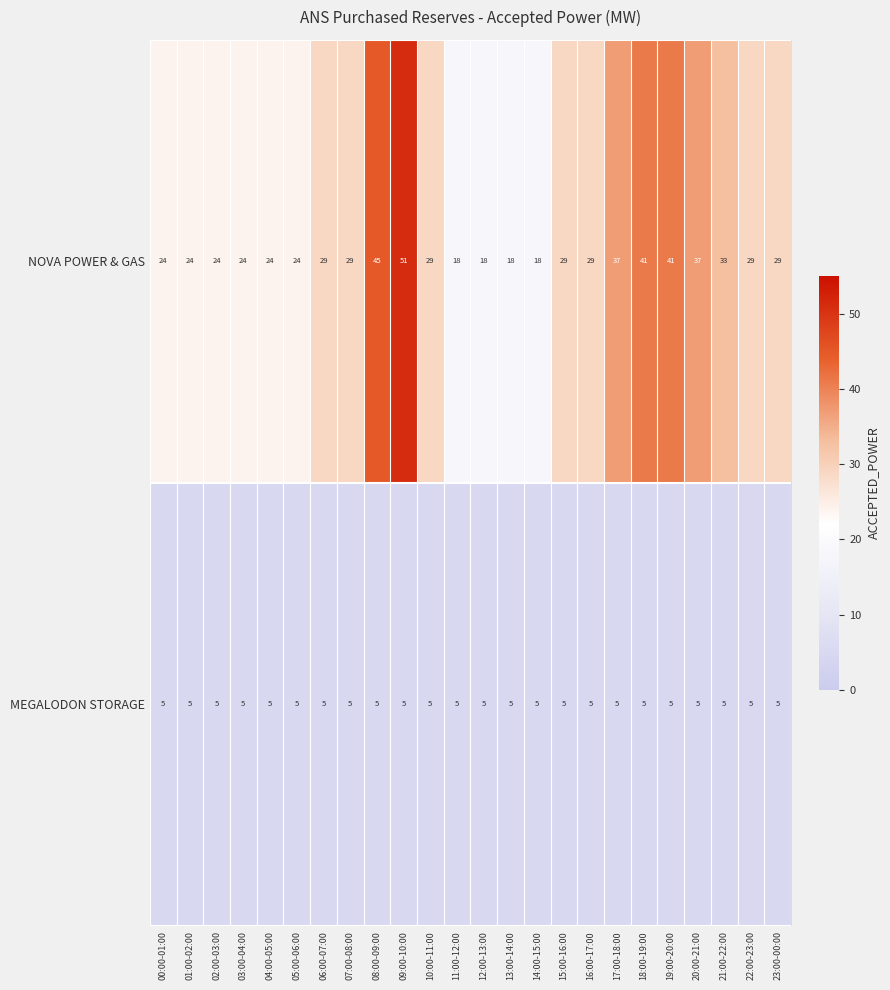

Rank the series by their maximum value, from highest to lowest.

NOVA POWER & GAS, MEGALODON STORAGE